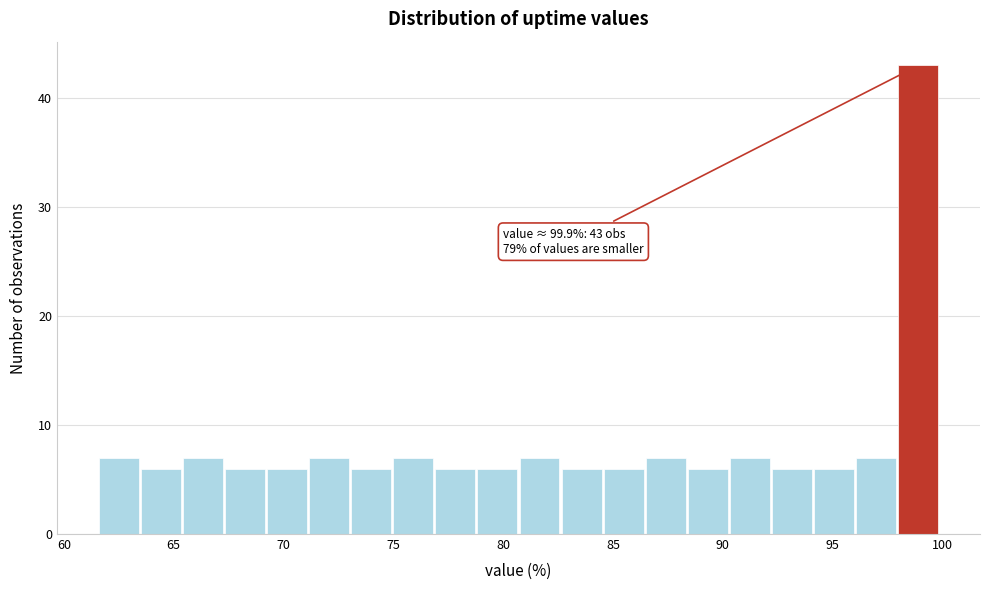

Read against the x-axis, roughly where is the centre of the tallest bar?

99.0